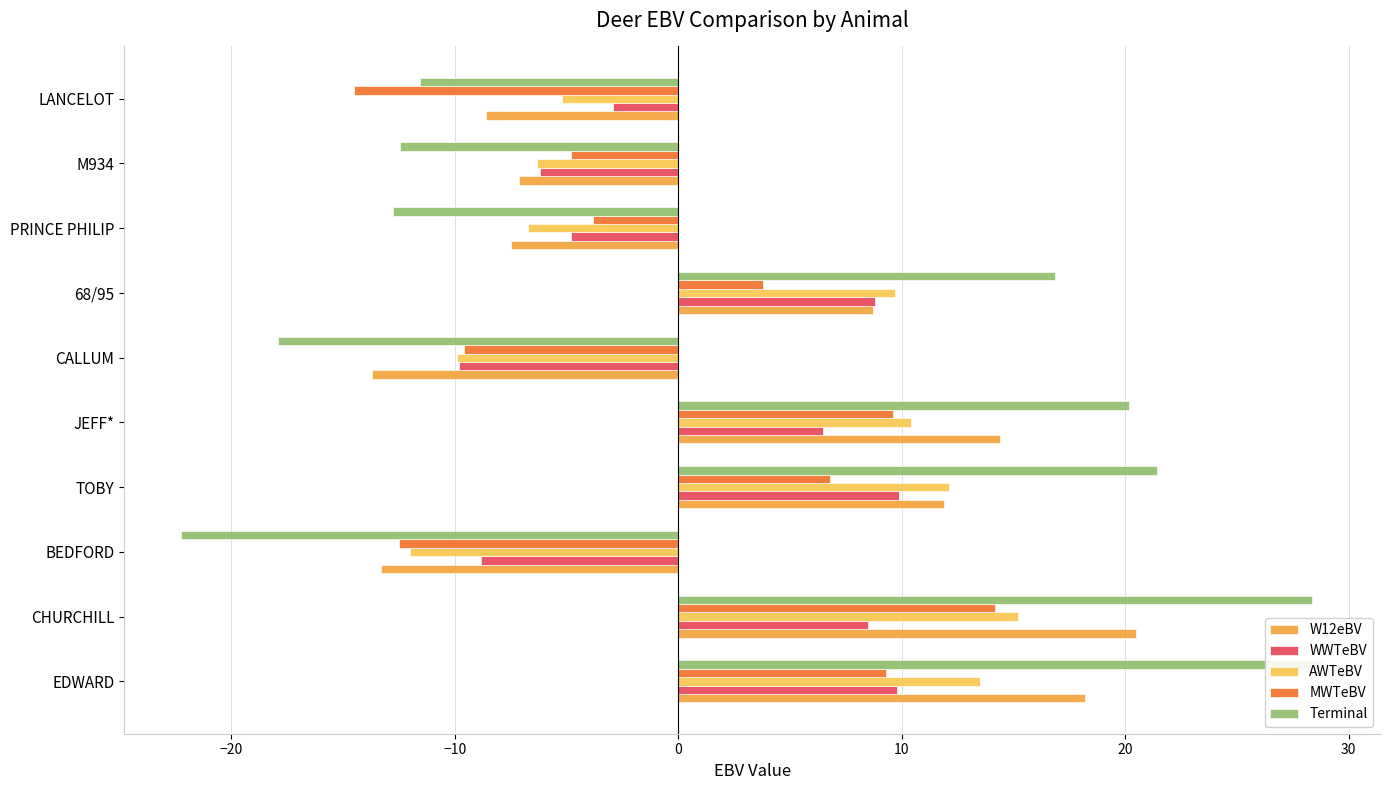

How many values in the MWTeBV series are below 3?

5